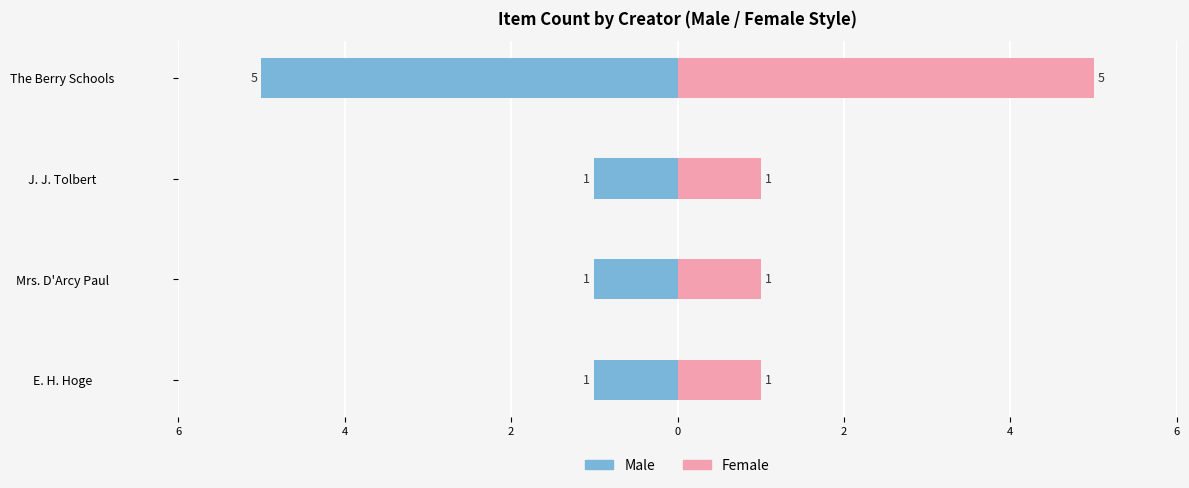

Which series changed the most between Mrs. D'Arcy Paul and J. J. Tolbert?

Male